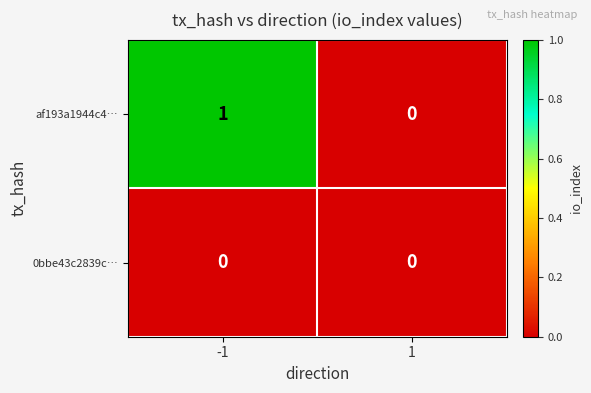

Reading left to right, extract all data points from this chart.

af193a1944c4…: -1=1	1=0
0bbe43c2839c…: -1=0	1=0